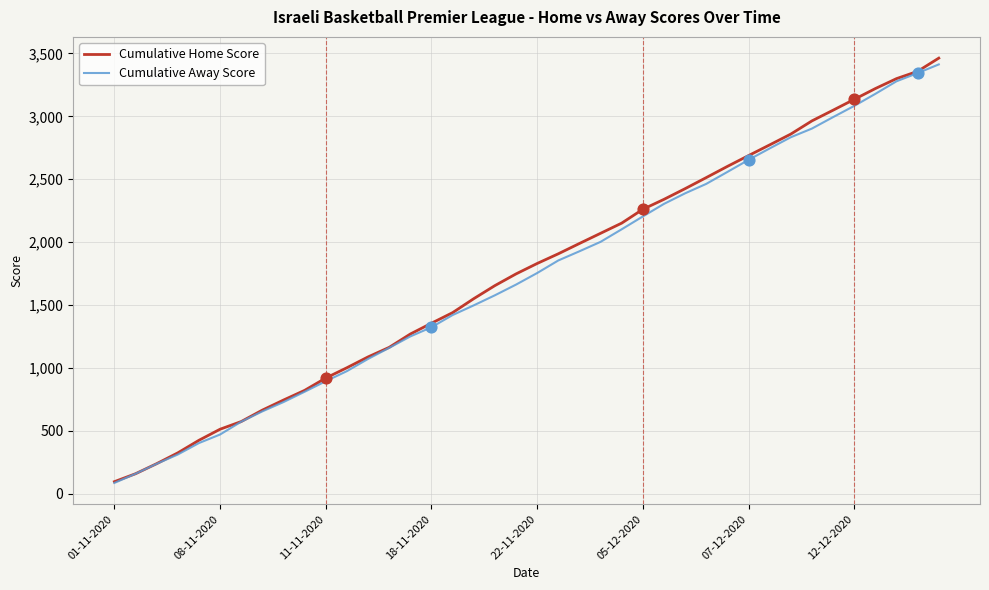

Which series has the widest spread of values?

Cumulative Home Score